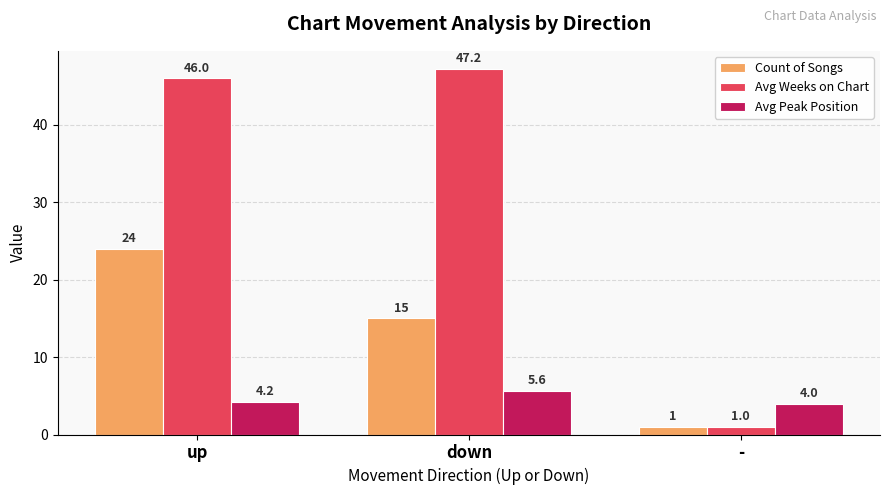

Reading right to left, transcribe all the data shown in this chart.

Count of Songs: 1.0	15.0	24.0
Avg Weeks on Chart: 1.0	47.2	46.0
Avg Peak Position: 4.0	5.6	4.2